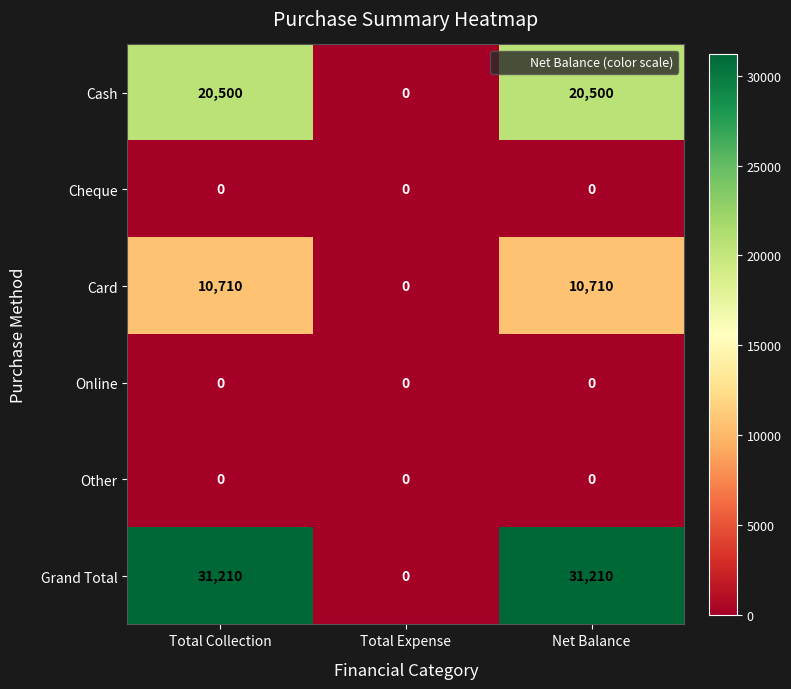

Reading right to left, extract all data points from this chart.

Cash: Net Balance=20500	Total Expense=0	Total Collection=20500
Cheque: Net Balance=0	Total Expense=0	Total Collection=0
Card: Net Balance=10710	Total Expense=0	Total Collection=10710
Online: Net Balance=0	Total Expense=0	Total Collection=0
Other: Net Balance=0	Total Expense=0	Total Collection=0
Grand Total: Net Balance=31210	Total Expense=0	Total Collection=31210